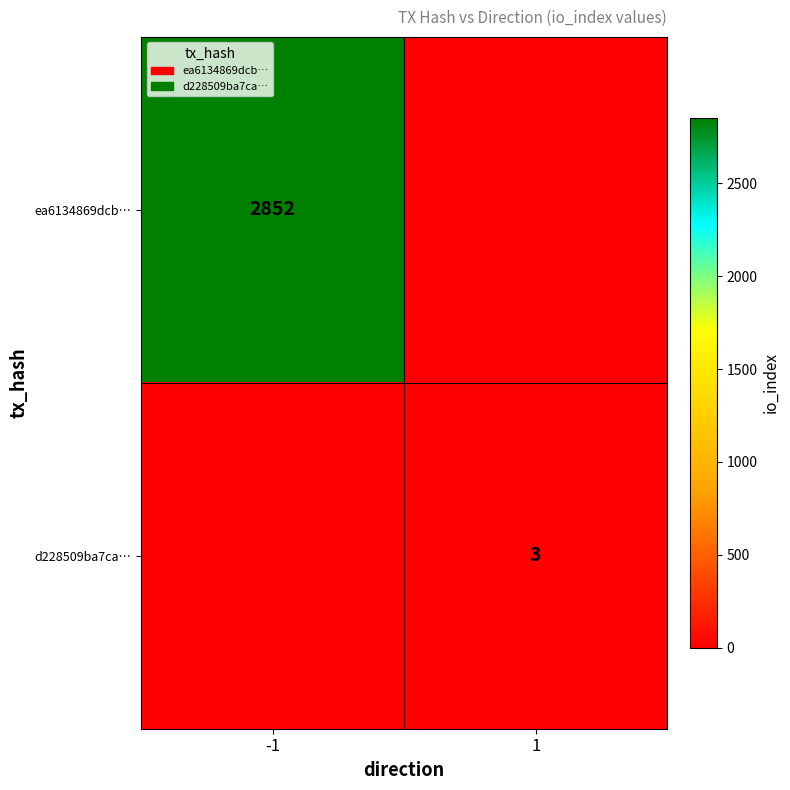

True or false: d228509ba7ca… has a value of 3 at 1.

True